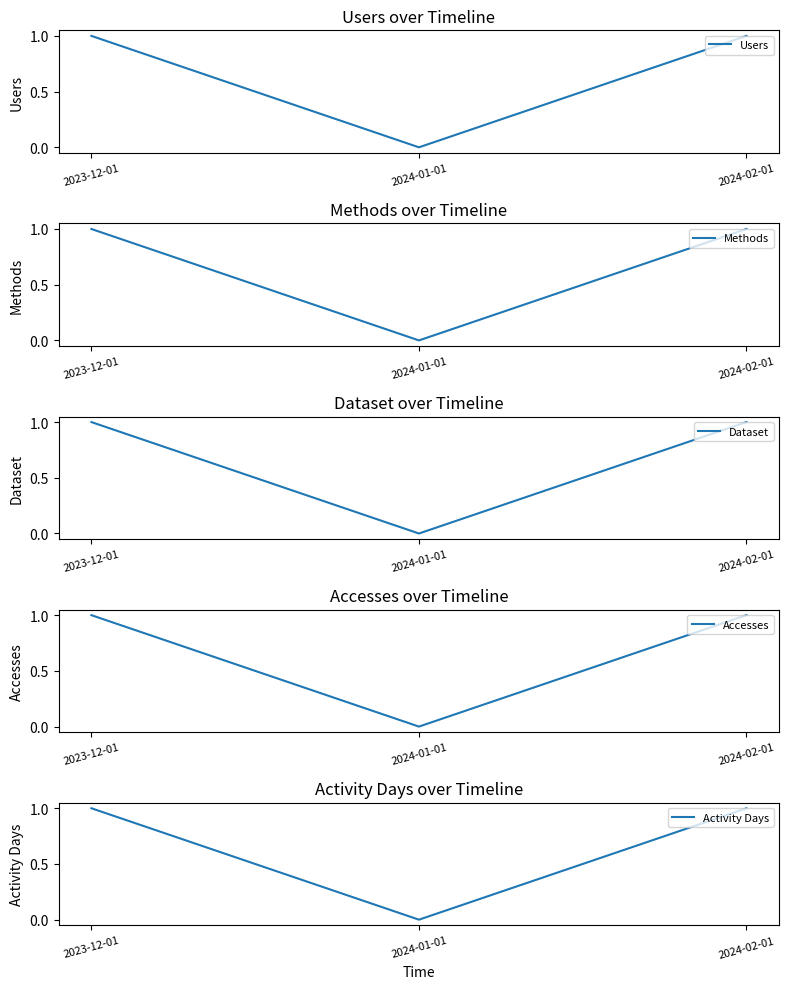

Which label corresponds to the largest value in the chart?

2023-12-01